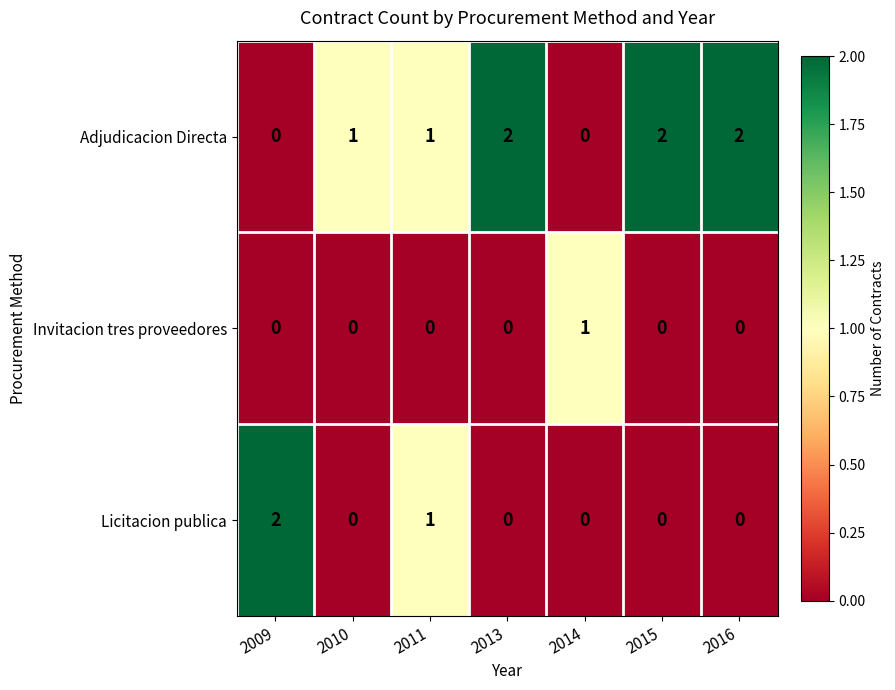

What is the total value across all series at 2009?

2